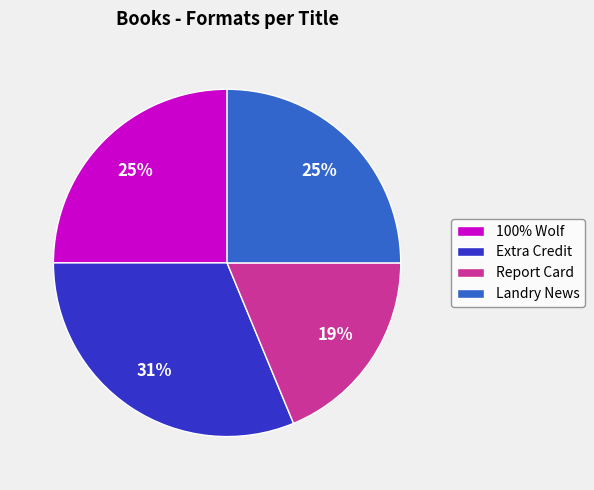

True or false: Report Card accounts for 9% of the total.

False